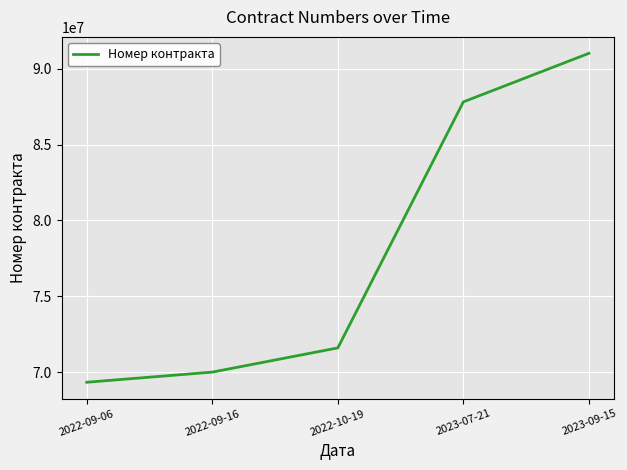

What is the difference between the values at 2023-07-21 and 2022-09-16?

17815837